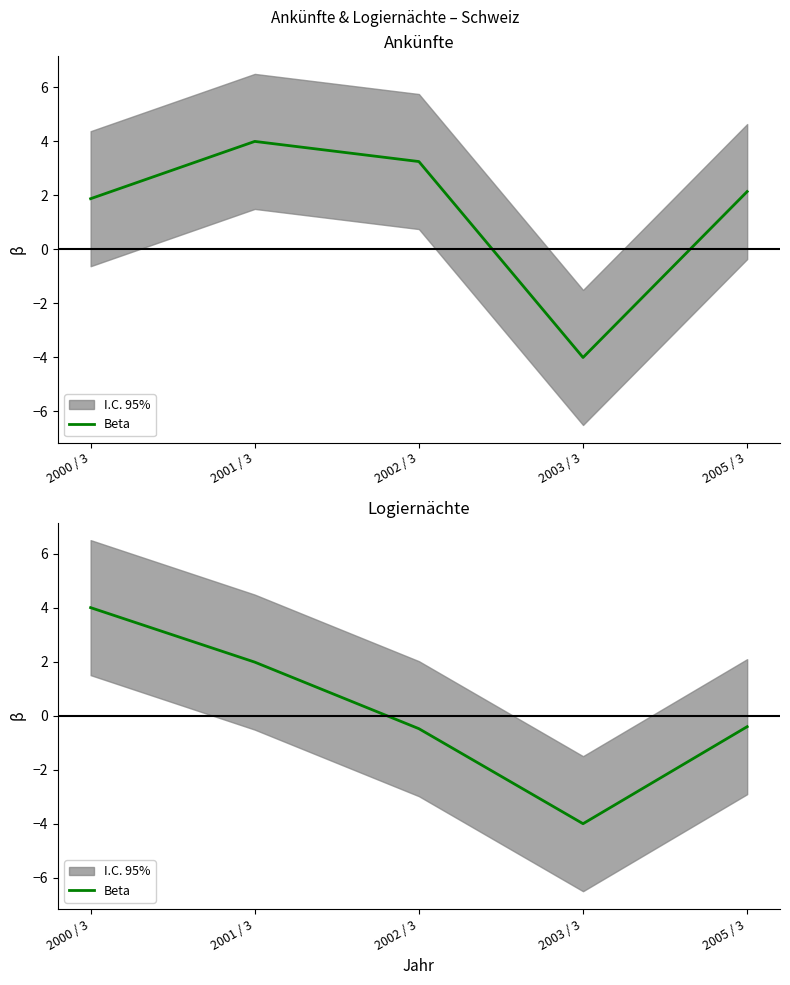

Reading right to left, list all the values displayed in this chart.

2005 / 3=-0.4	2003 / 3=-4.0	2002 / 3=-0.5	2001 / 3=2.0	2000 / 3=4.0